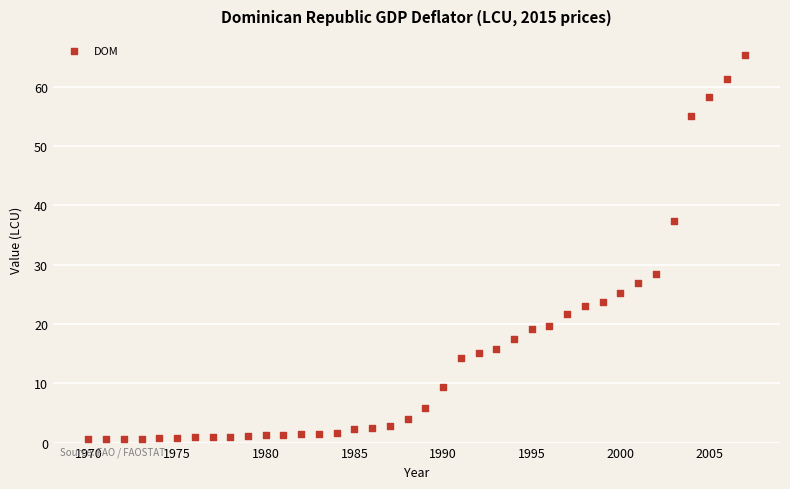

What is the range of Y values (max minus min)?

64.8